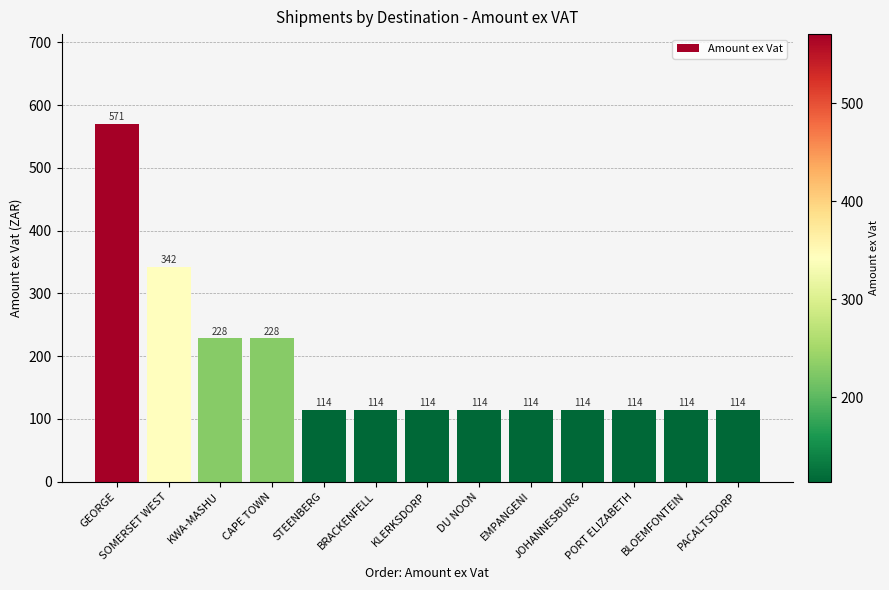

Is it true that the value at STEENBERG is 174.0?

False